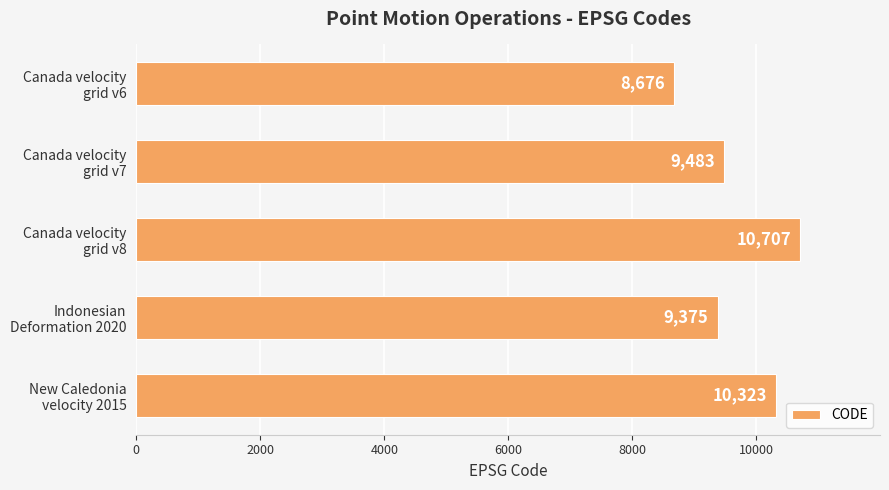

List the labels in order of value, smallest first.

Canada velocity
grid v6, Indonesian
Deformation 2020, Canada velocity
grid v7, New Caledonia
velocity 2015, Canada velocity
grid v8